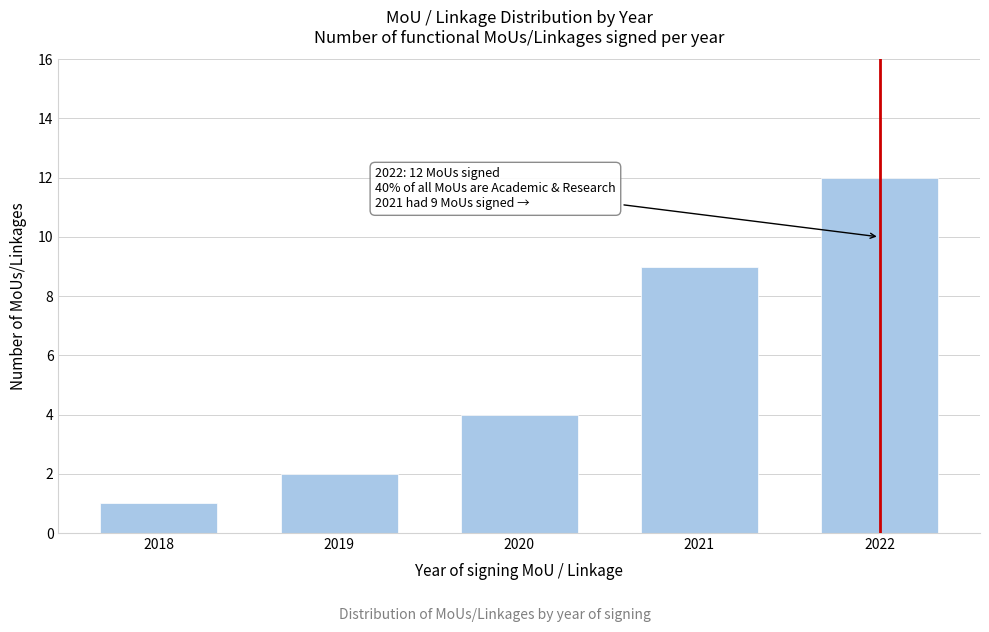

Reading left to right, list all the values displayed in this chart.

2018=1	2019=2	2020=4	2021=9	2022=12